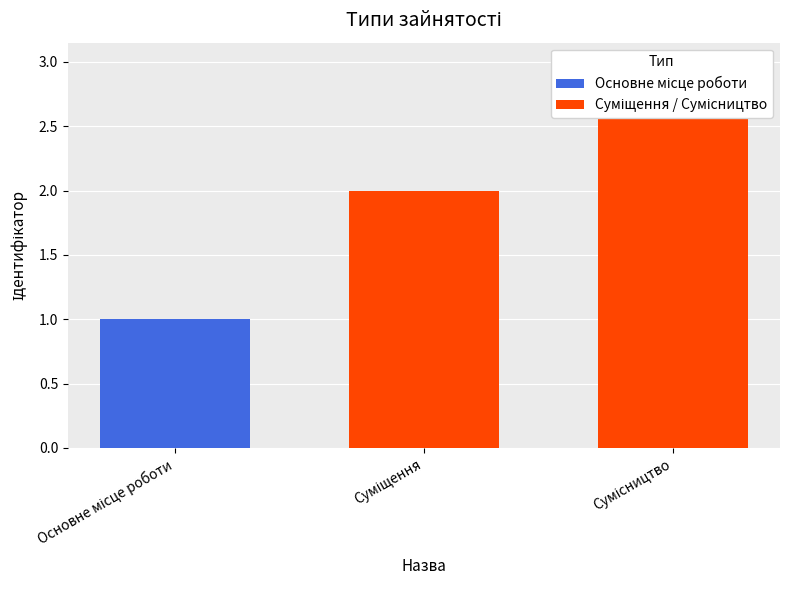

What is the minimum value shown in the chart?

1